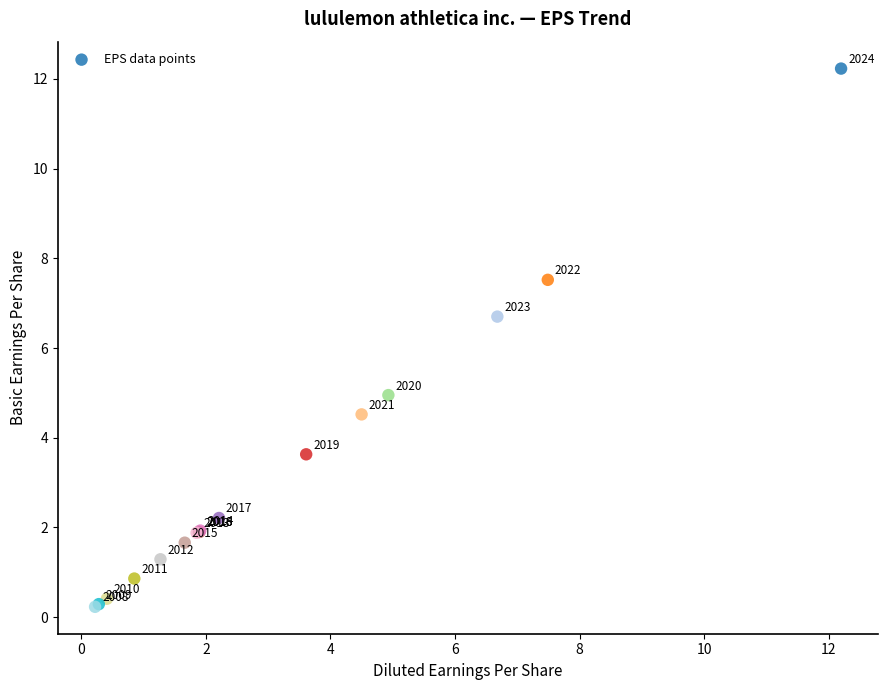

What Y value in the scatter plot is closest to 6?

6.7